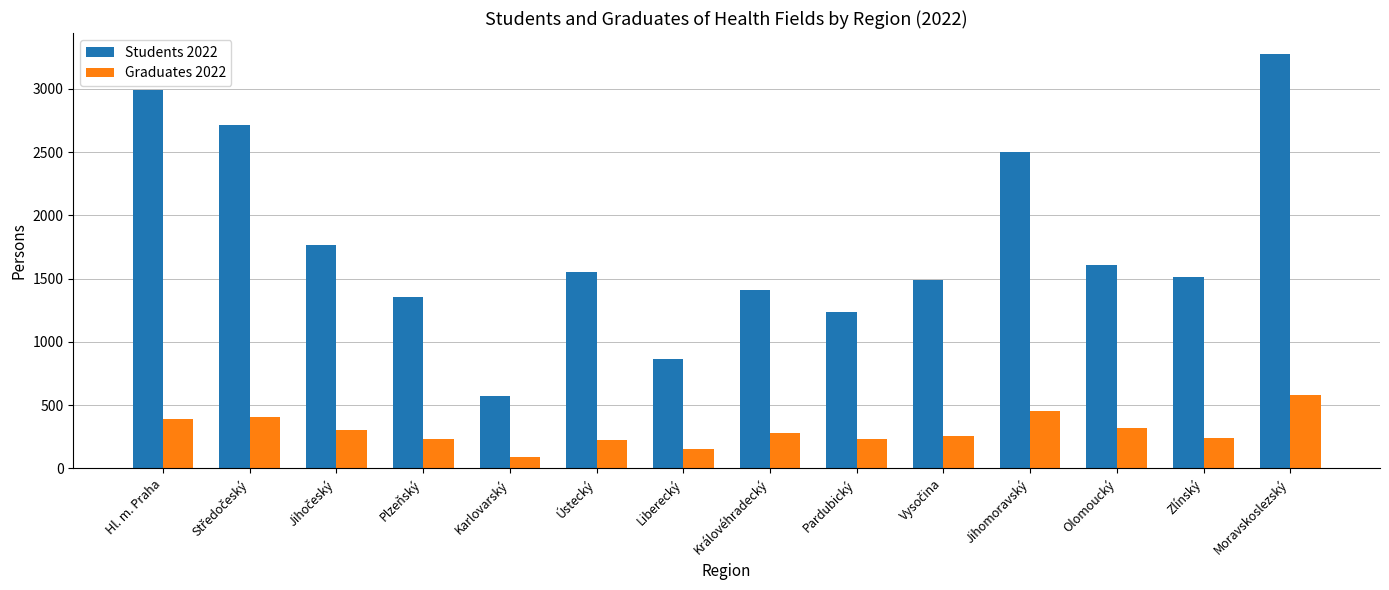

At which category is the sum across all series the highest?

Moravskoslezský